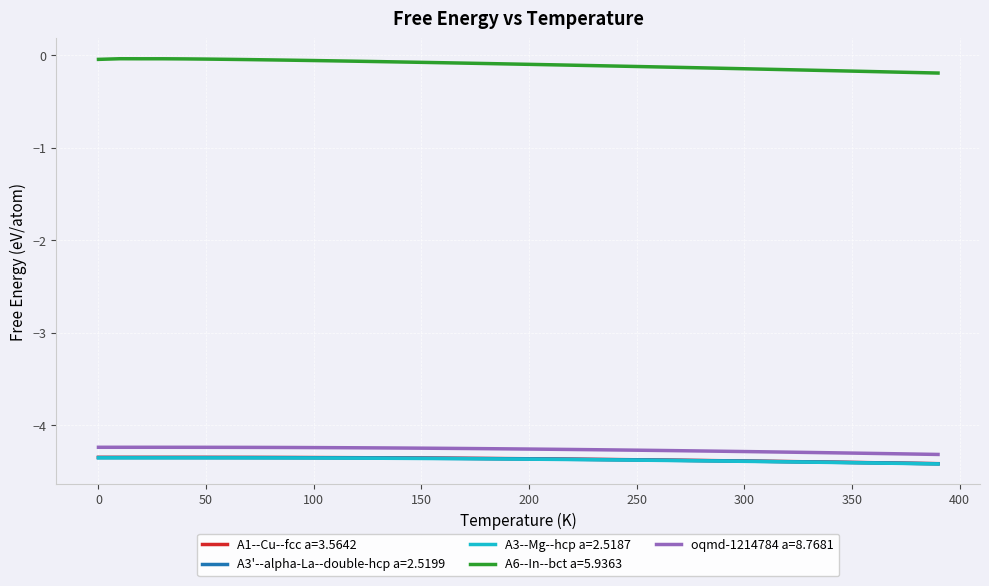

True or false: A3--Mg--hcp a=2.5187 and oqmd-1214784 a=8.7681 cross at least once.

False